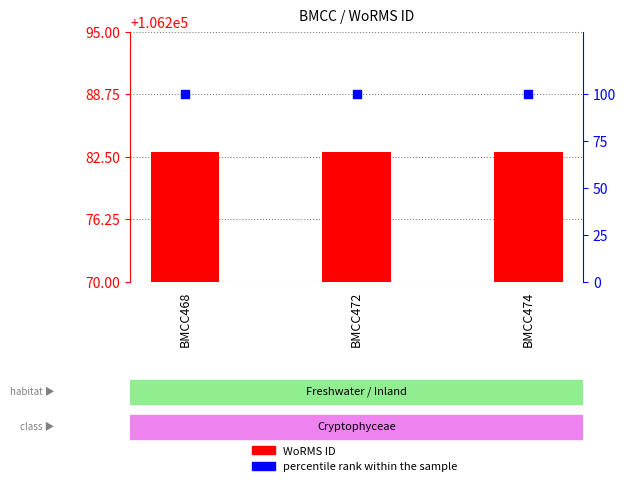

What is the total value across all series at BMCC472?

106383